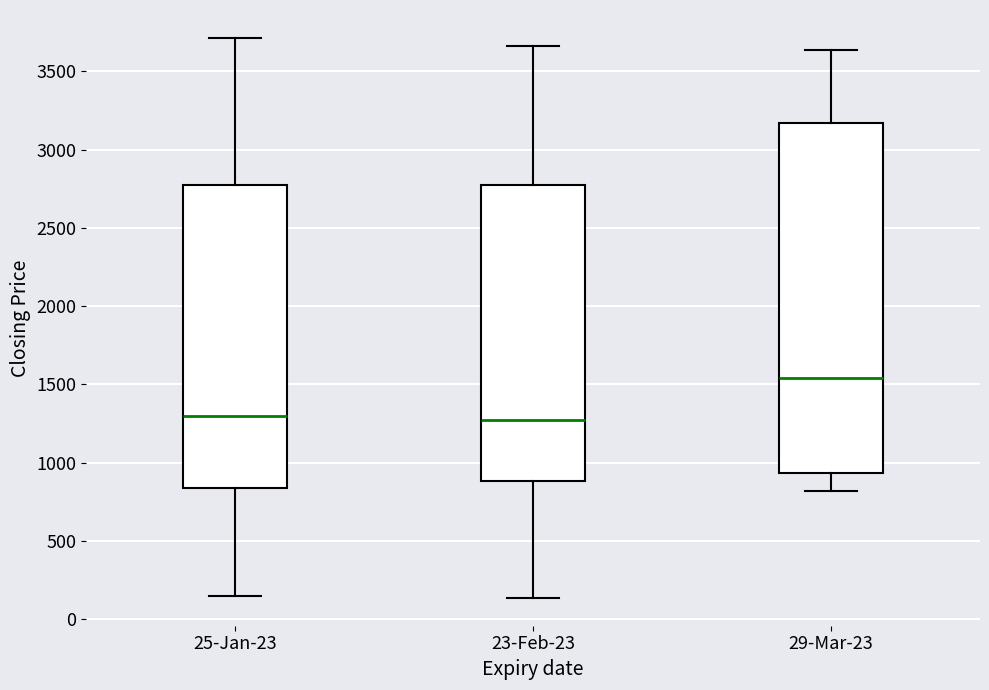

Reading left to right, transcribe this box plot: for each box, give where its median line is, the range the box spans, and where its two whiskers end, as read against the y-axis. The values are not printed on the chart, so give them approximately, as read against the axis.

25-Jan-23: median 1300, box 850 to 2750, whiskers 150 to 3700
23-Feb-23: median 1250, box 900 to 2750, whiskers 150 to 3650
29-Mar-23: median 1550, box 950 to 3150, whiskers 800 to 3650